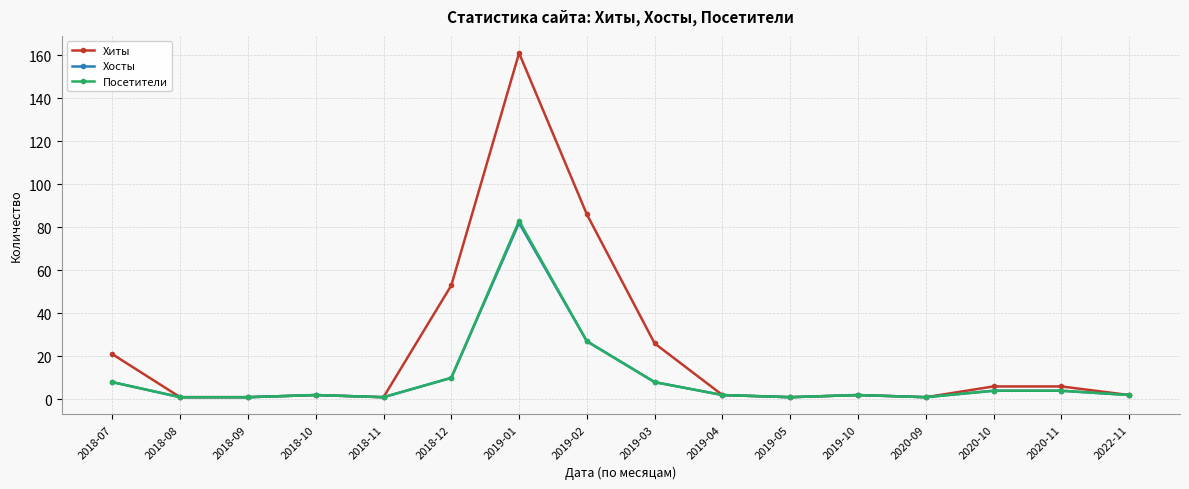

Reading right to left, list all the values displayed in this chart.

Хиты: 2	6	6	1	2	1	2	26	86	161	53	1	2	1	1	21
Хосты: 2	4	4	1	2	1	2	8	27	82	10	1	2	1	1	8
Посетители: 2	4	4	1	2	1	2	8	27	83	10	1	2	1	1	8